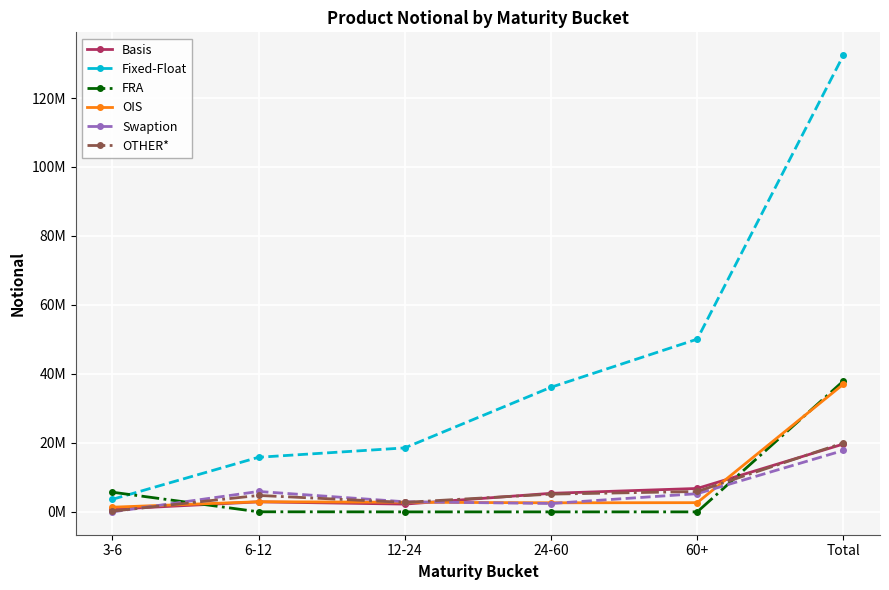

Is this an area chart (filled region under the line)?

No